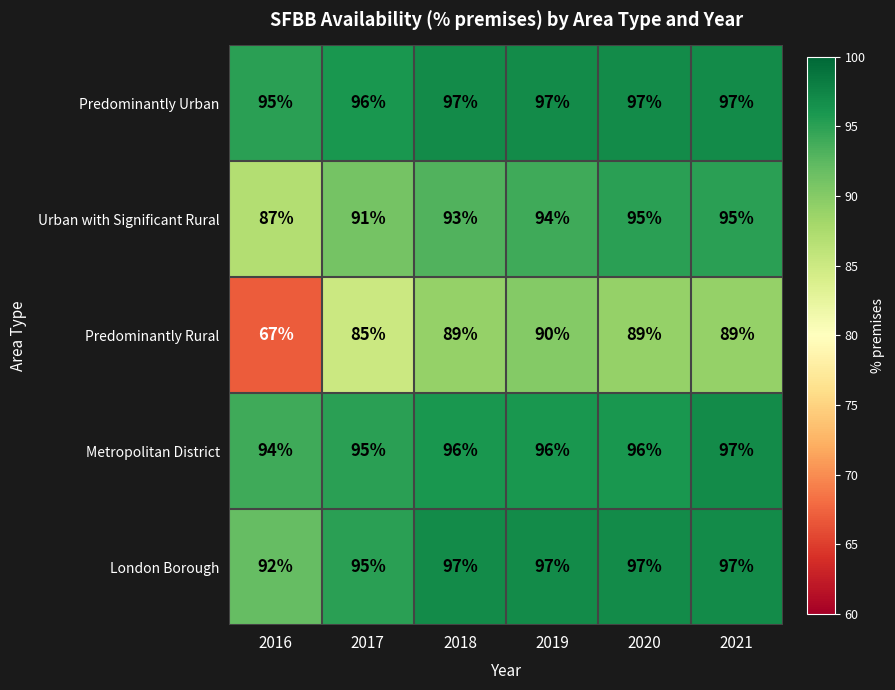

Rank the series at 2016 from lowest to highest value.

Predominantly Rural, Urban with Significant Rural, London Borough, Metropolitan District, Predominantly Urban